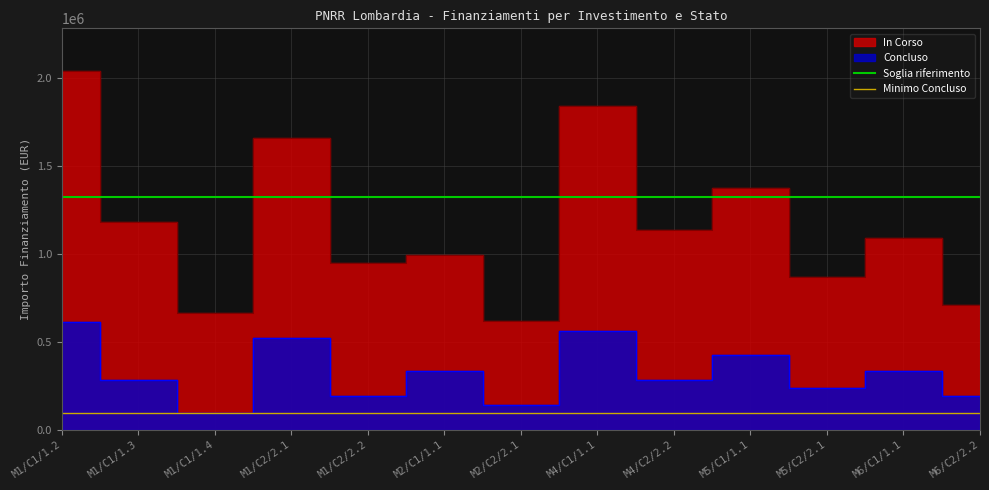

True or false: Minimo Concluso and Soglia riferimento cross at least once.

False